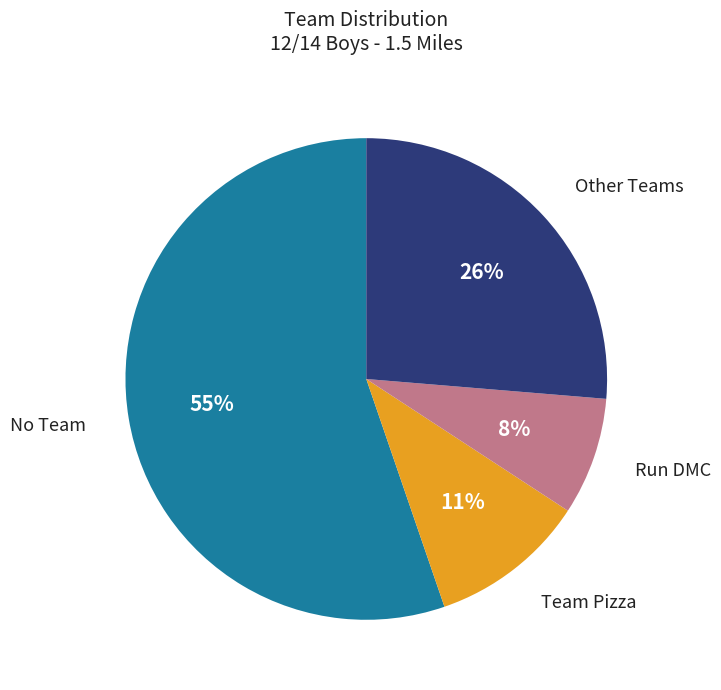

To the nearest percent, what is the average slice percentage?

25%